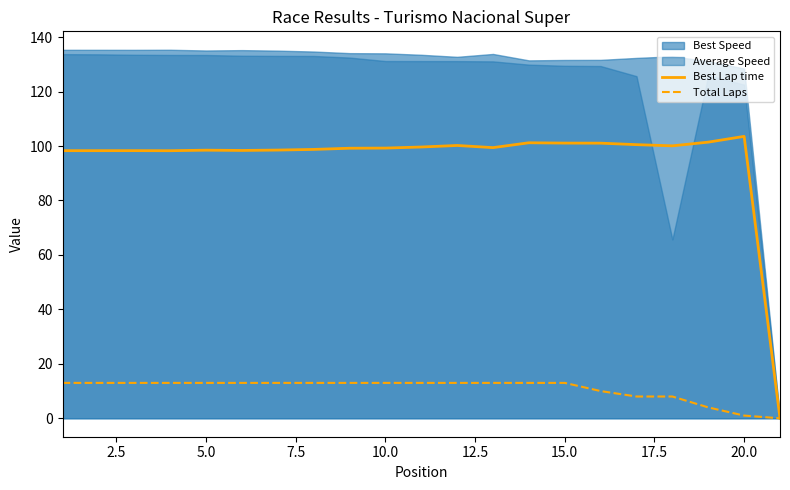

True or false: Best Lap time and Total Laps cross at least once.

False